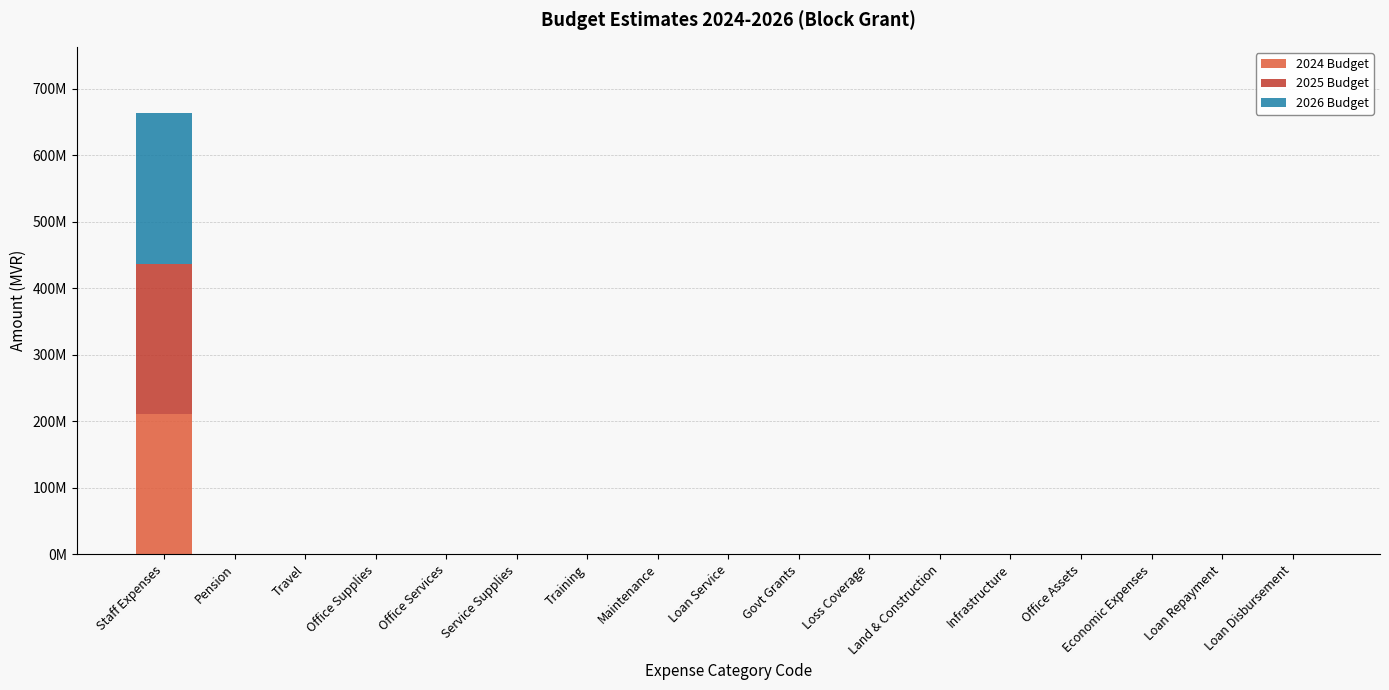

What are all the series names shown in the legend?

2024 Budget, 2025 Budget, 2026 Budget